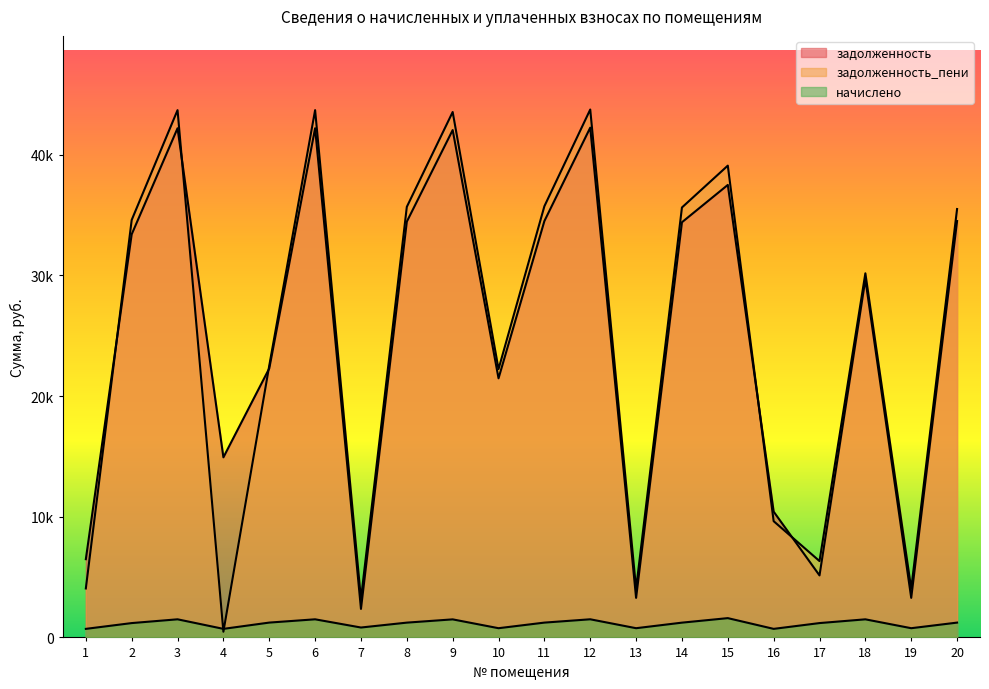

Which series changed the most between 3 and 16?

задолженность_пени